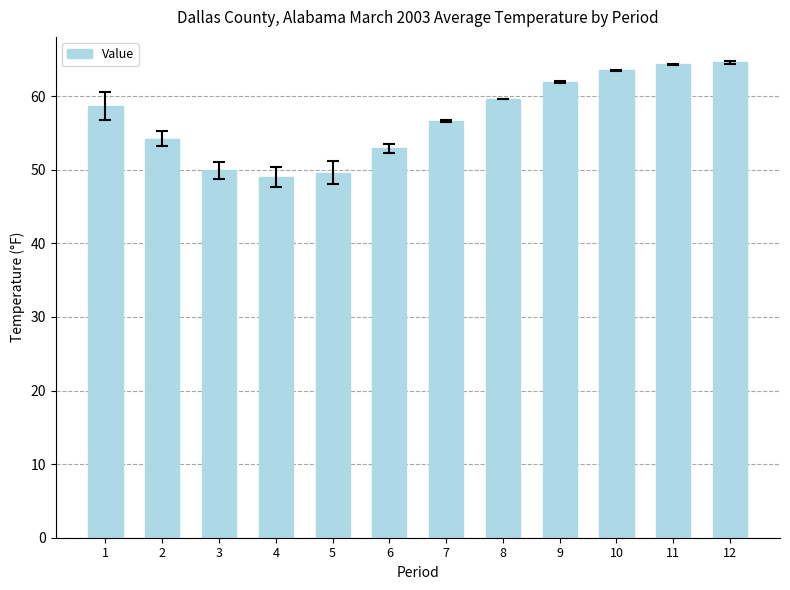

Where does the data first go above 58?

1